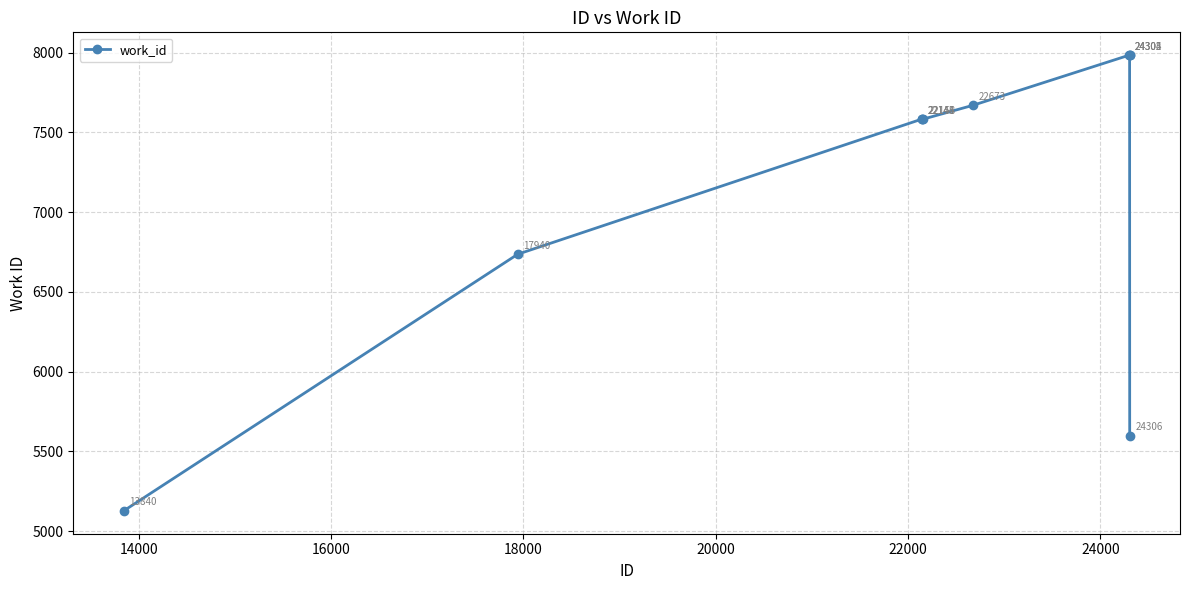

What is the difference between the maximum and second lowest values?

2386